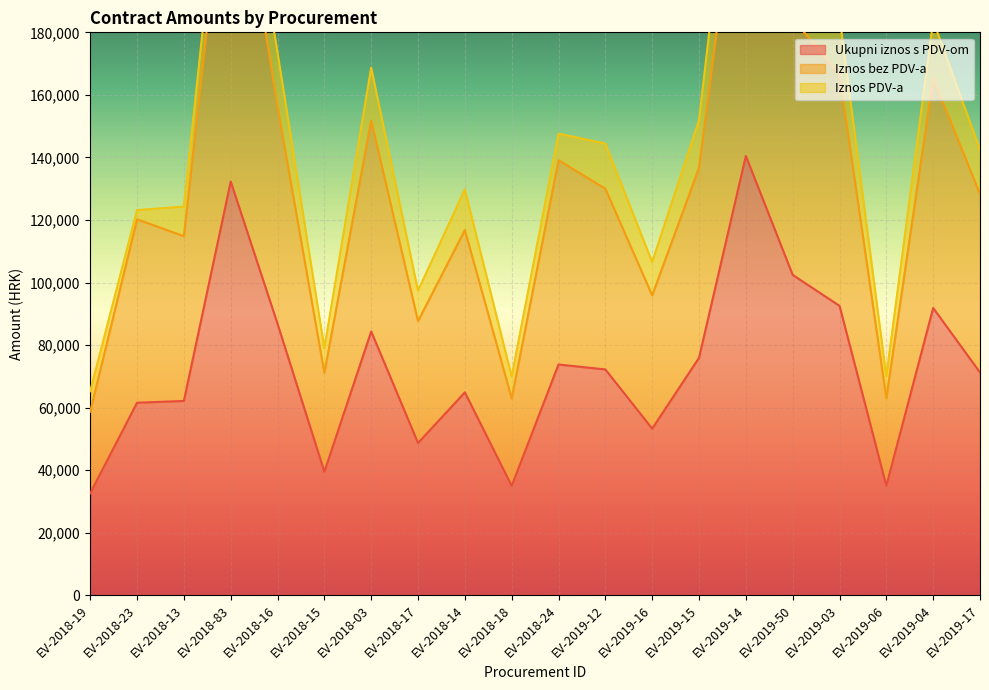

In Ukupni iznos s PDV-om, how many points are lower than both neighbors (excluding endpoints)?

5